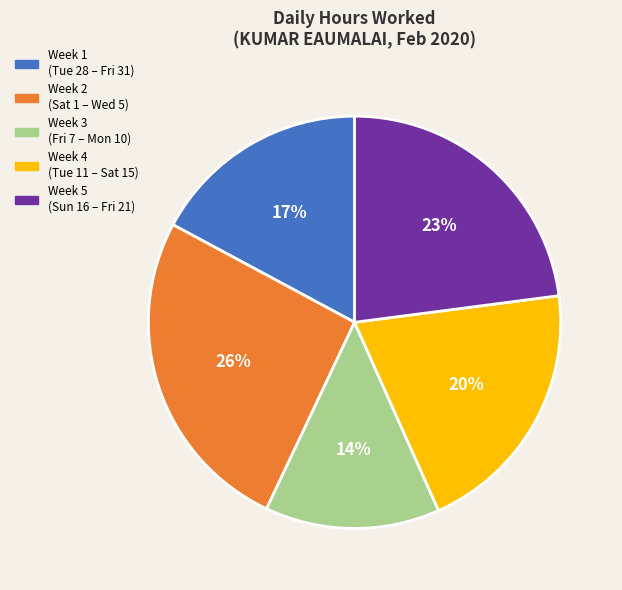

To the nearest percent, what is the difference between the largest and smallest slice percentages?

12%